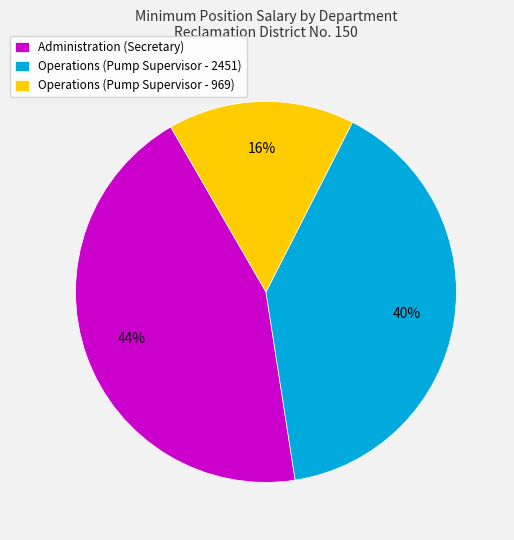

Approximately how many times larger is the value at Administration (Secretary) compared to Operations (Pump Supervisor - 2451)?

1.1